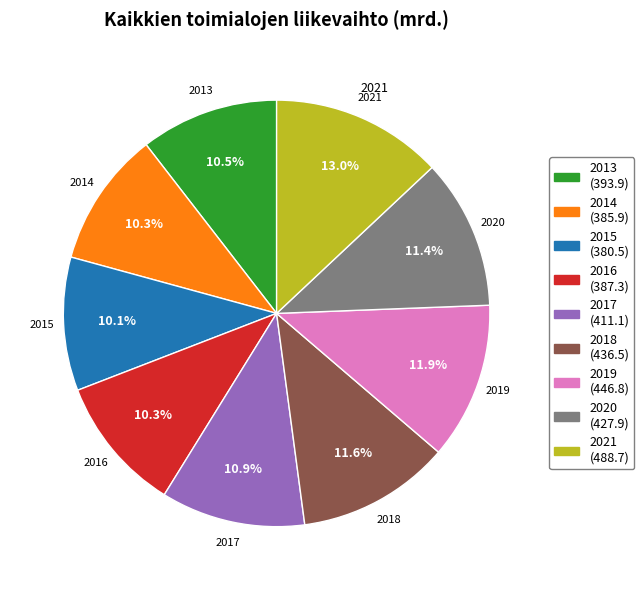

What portion of the pie excludes 2015?

89.9%